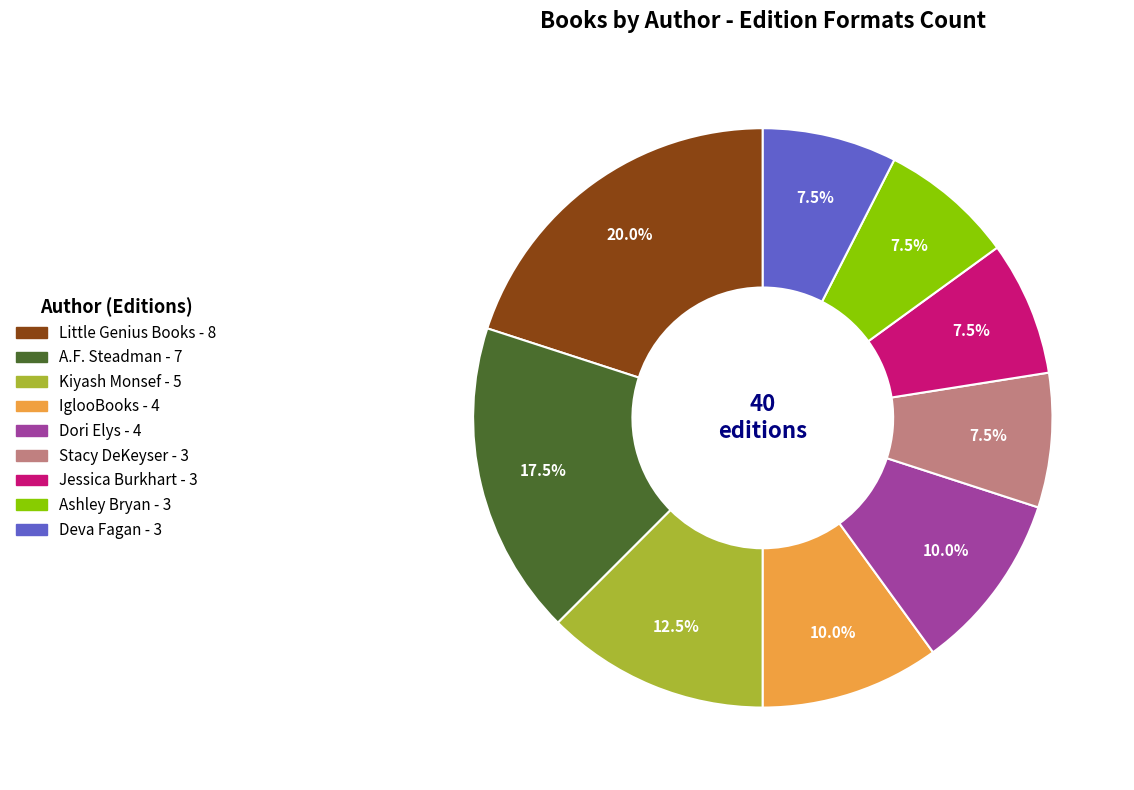

Is there a majority slice in this chart?

No